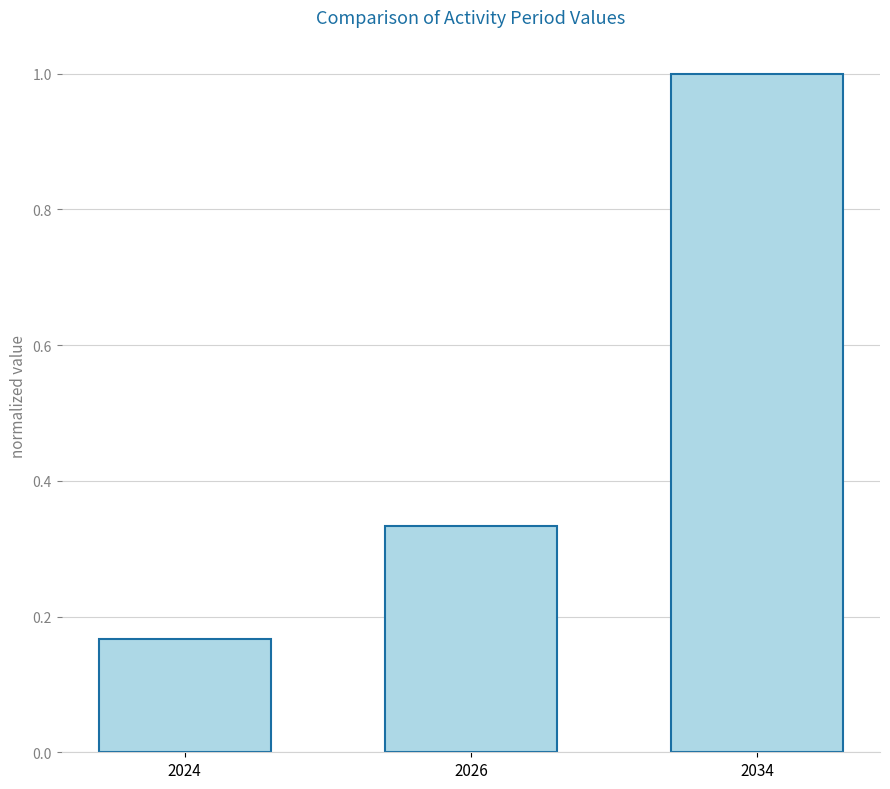

What is the maximum value shown in the chart?

1.0